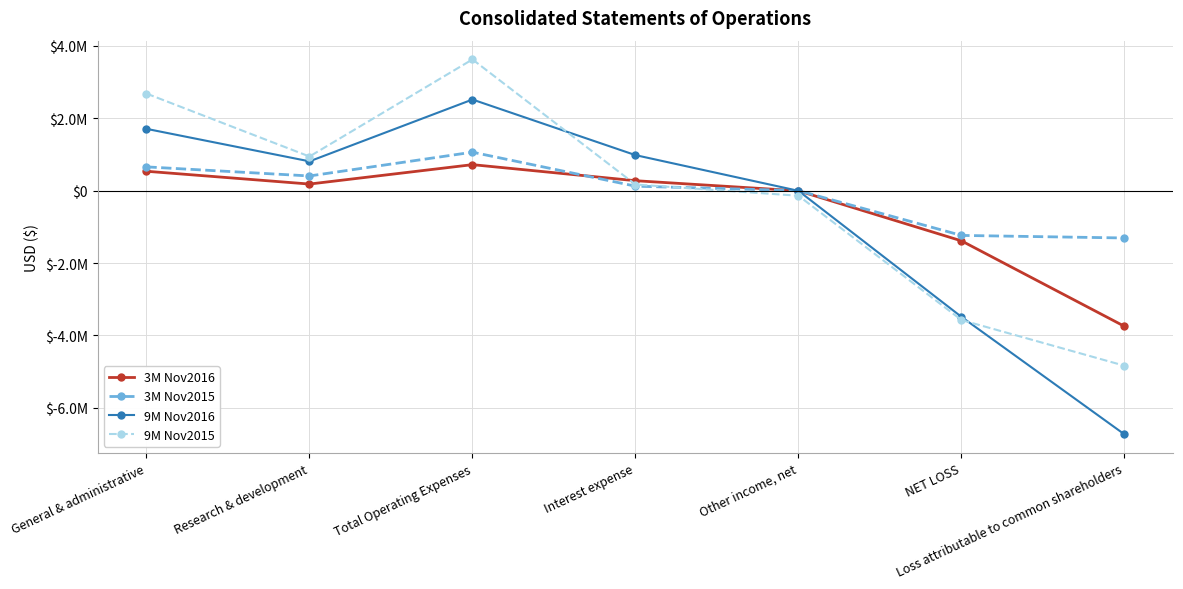

Where does the 3M Nov2015 series first go above 123918?

General & administrative